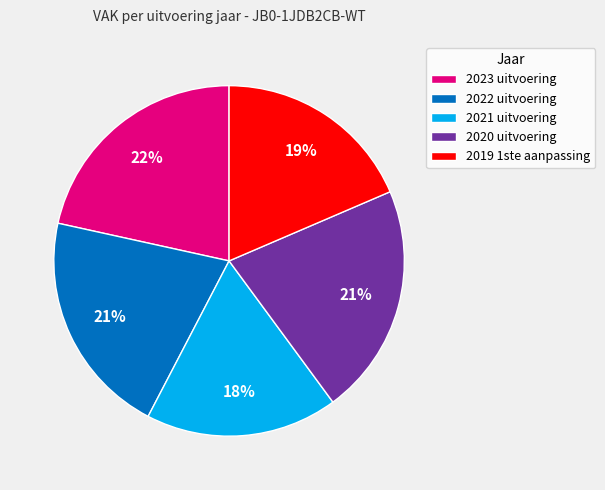

What percentage is the 2021 uitvoering slice, to the nearest percent?

18%